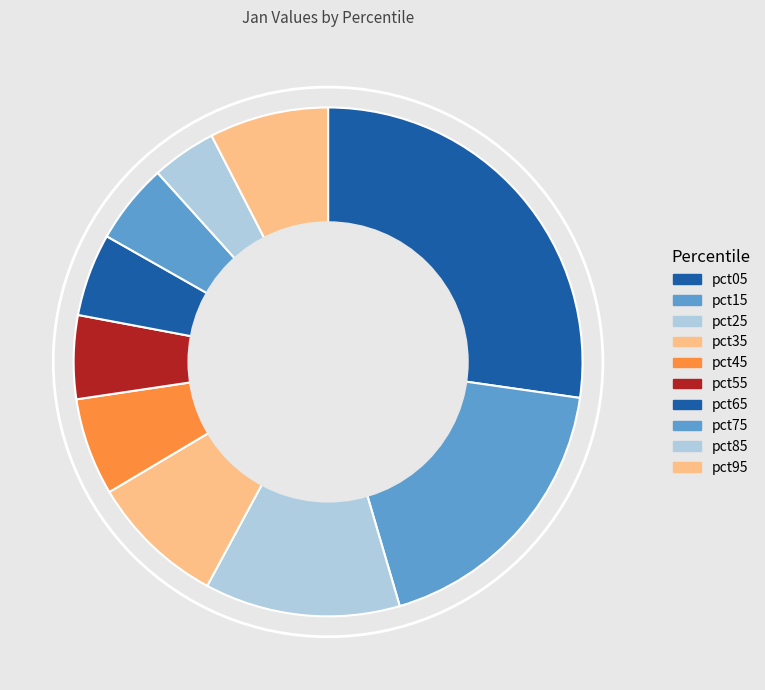

What is the smallest slice in the pie chart?

pct85